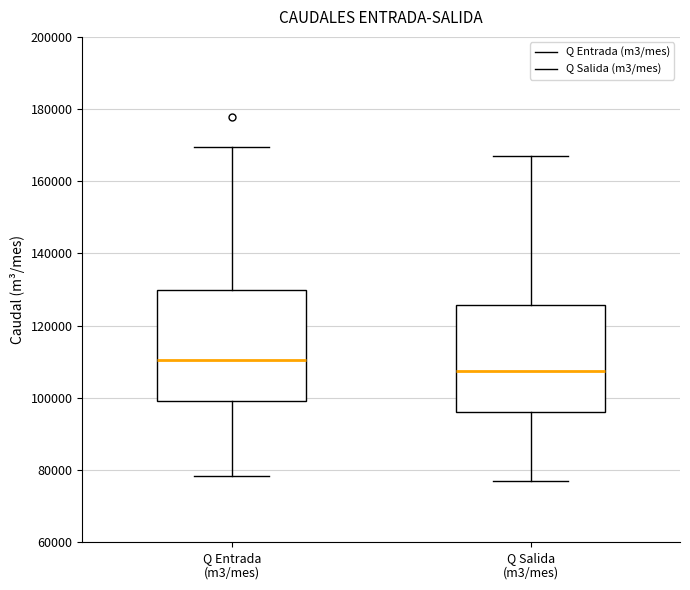

Where is the upper edge of the box for Q Entrada (m3/mes) on the y-axis? The values are not printed on the chart, so give them approximately, as read against the axis.

130000